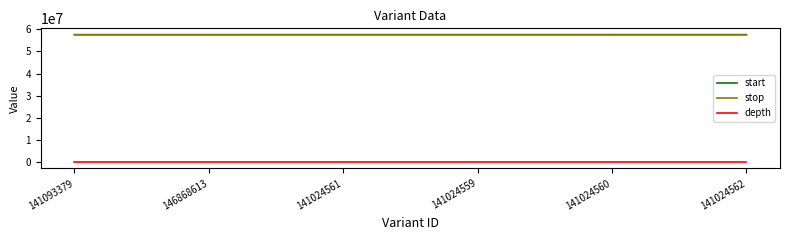

In start, how many points are higher than both neighbors (excluding endpoints)?

1